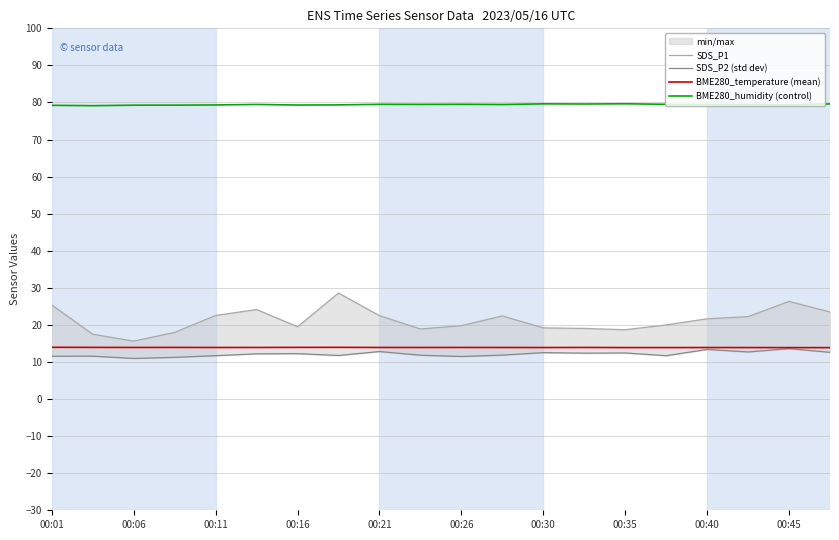

True or false: BME280_temperature (mean) has more than 0 interior local peaks.

True